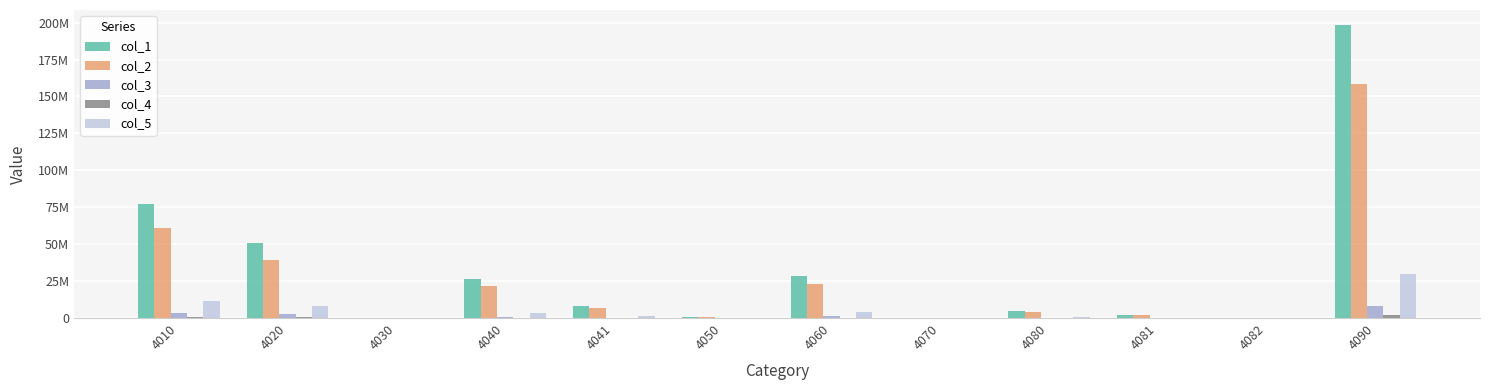

What are all the series names shown in the legend?

col_1, col_2, col_3, col_4, col_5